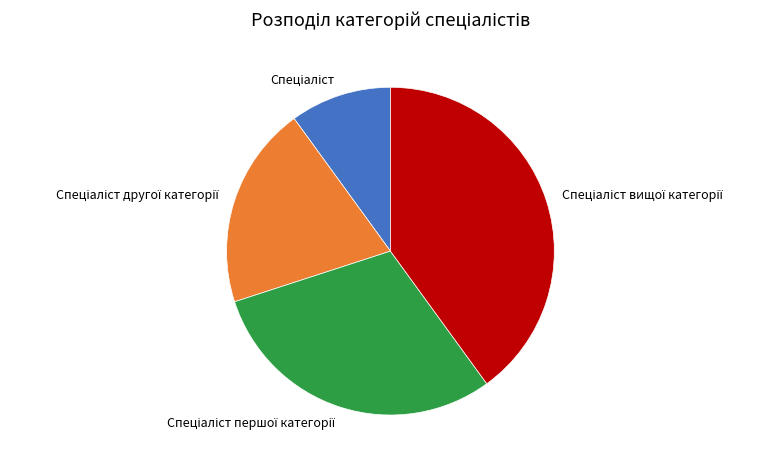

Is there a majority slice in this chart?

No